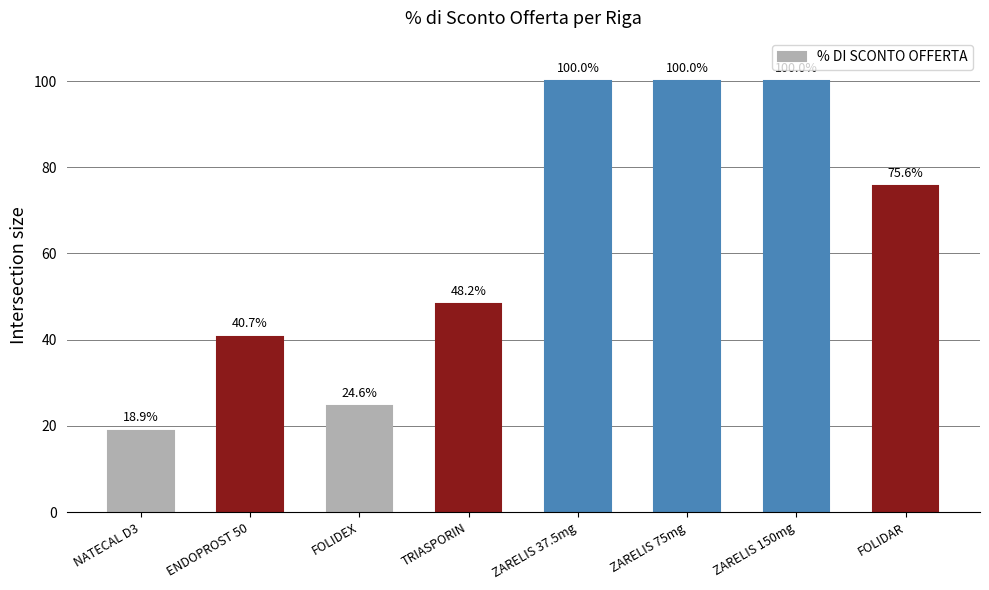

What is the sum of all values?

508.0